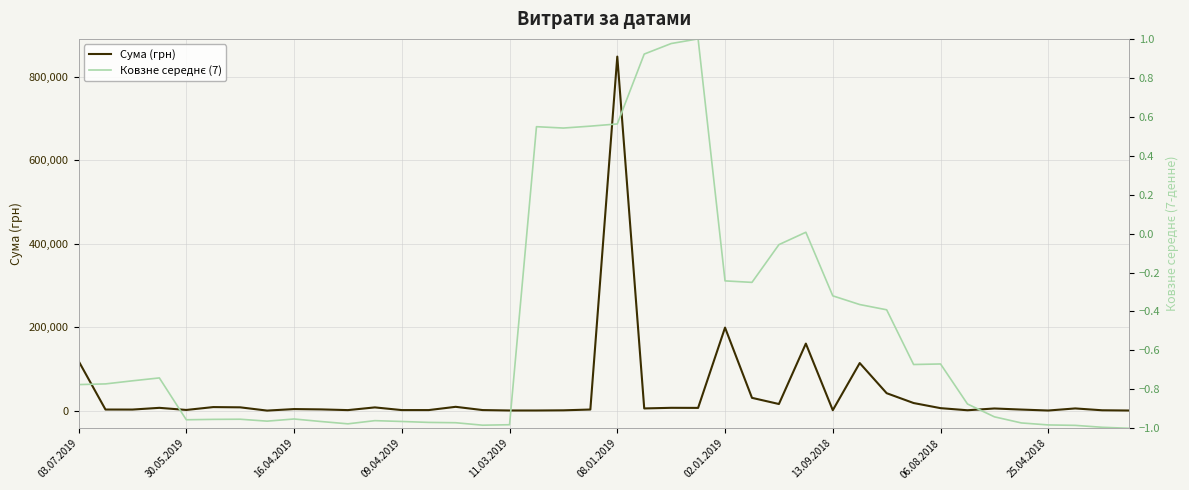

Rank the series by their maximum value, from highest to lowest.

Сума (грн), Ковзне середнє (7)